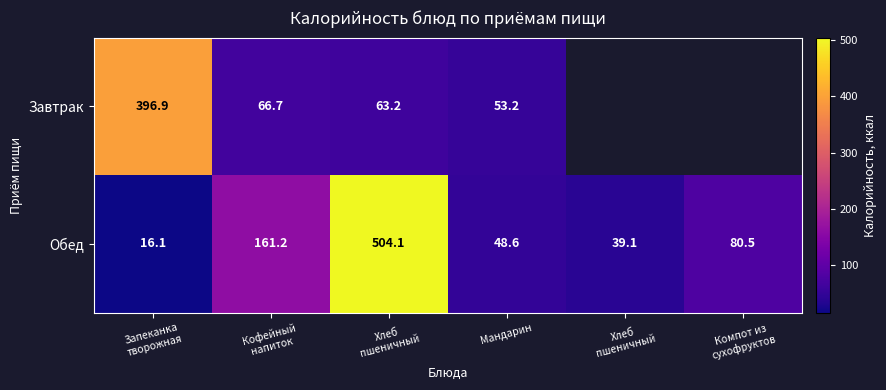

How many values in the Обед series exceed 80?

3